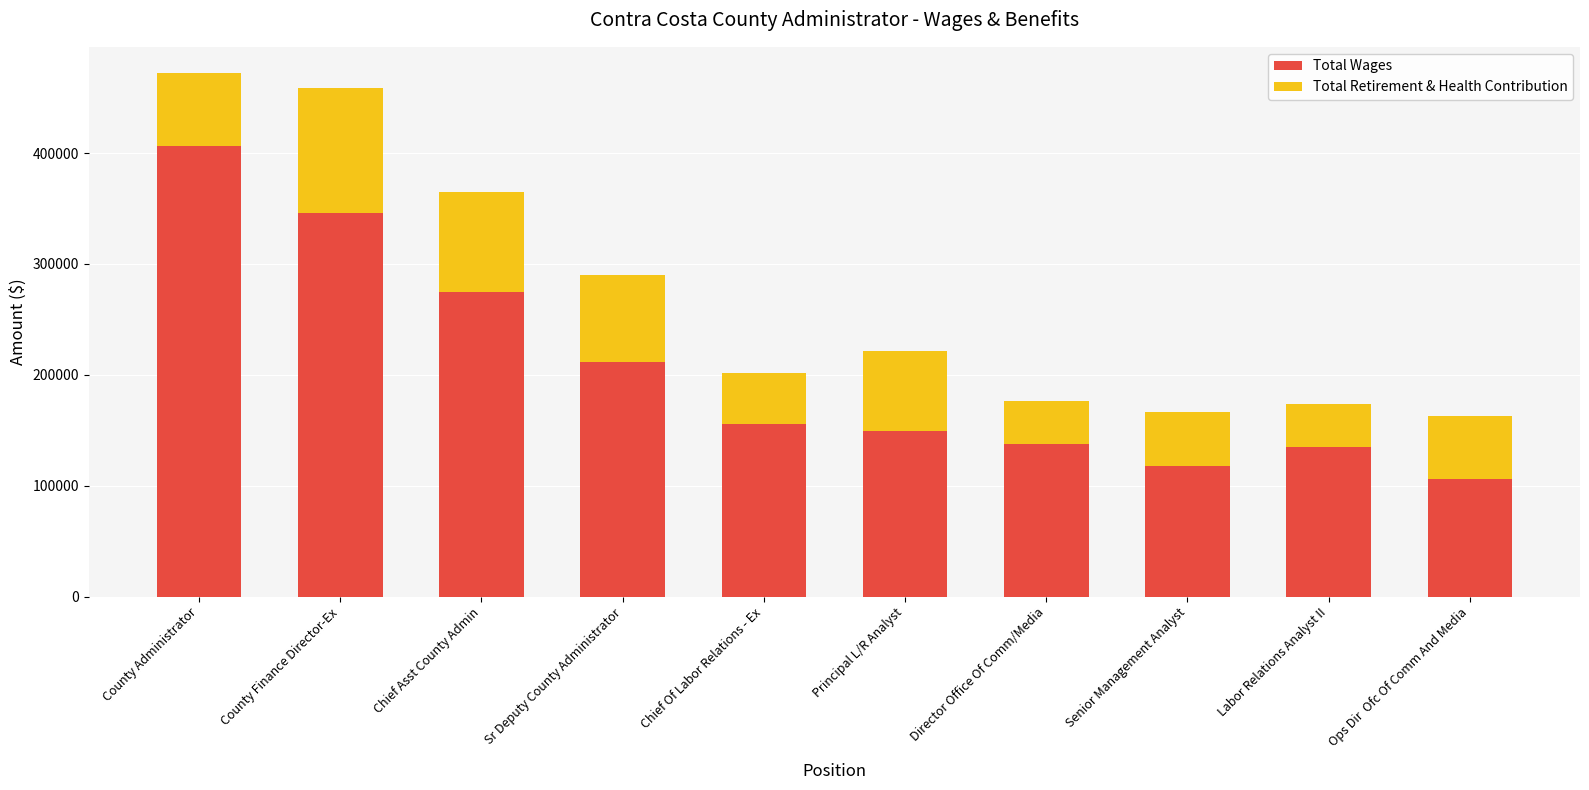

What is the sum of the Total Wages values at Sr Deputy County Administrator and Senior Management Analyst?

328752